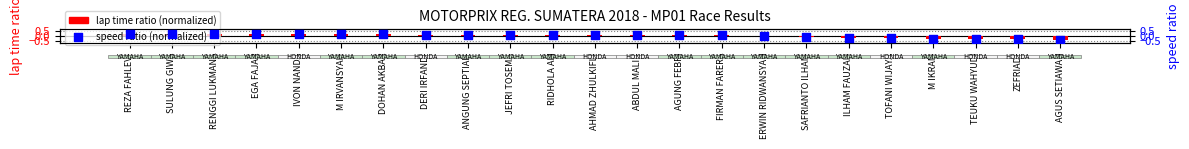

What are all the series names shown in the legend?

lap time ratio (normalized), speed ratio (normalized)